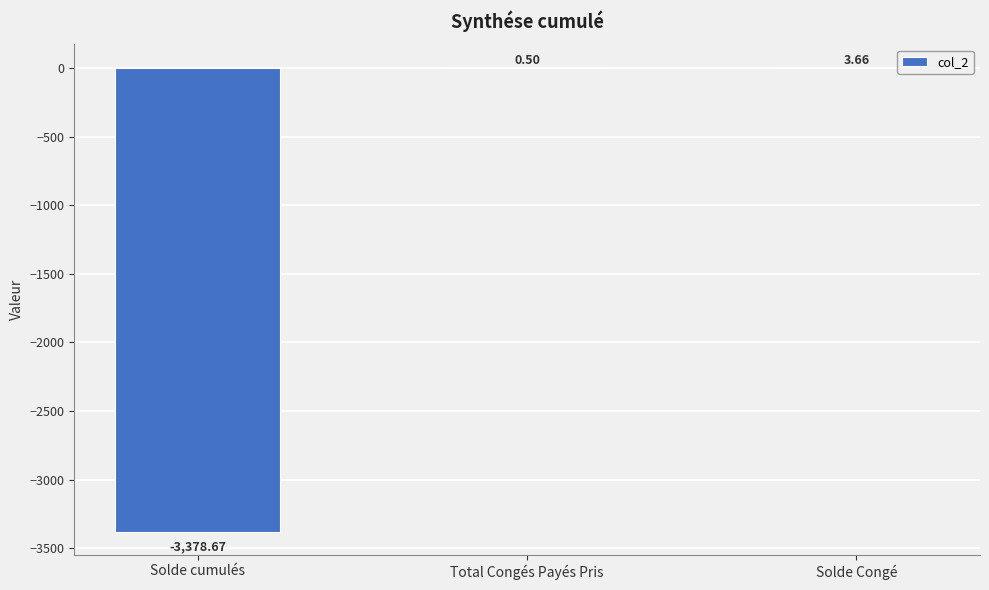

Which label corresponds to the largest value in the chart?

Solde Congé